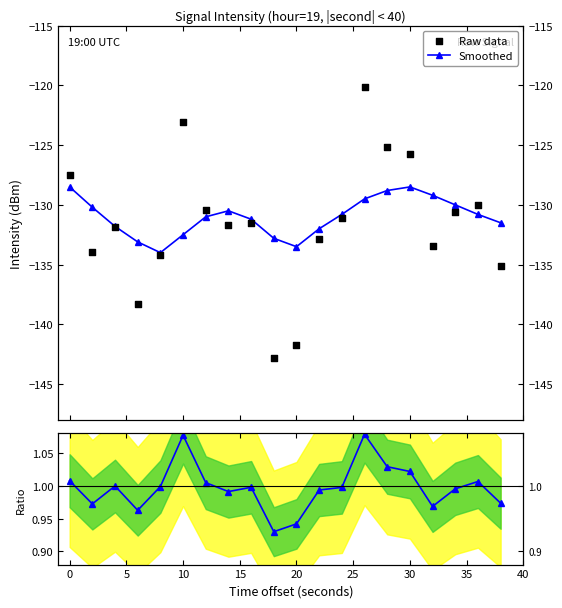

Which series has the widest spread of Y values?

Raw data